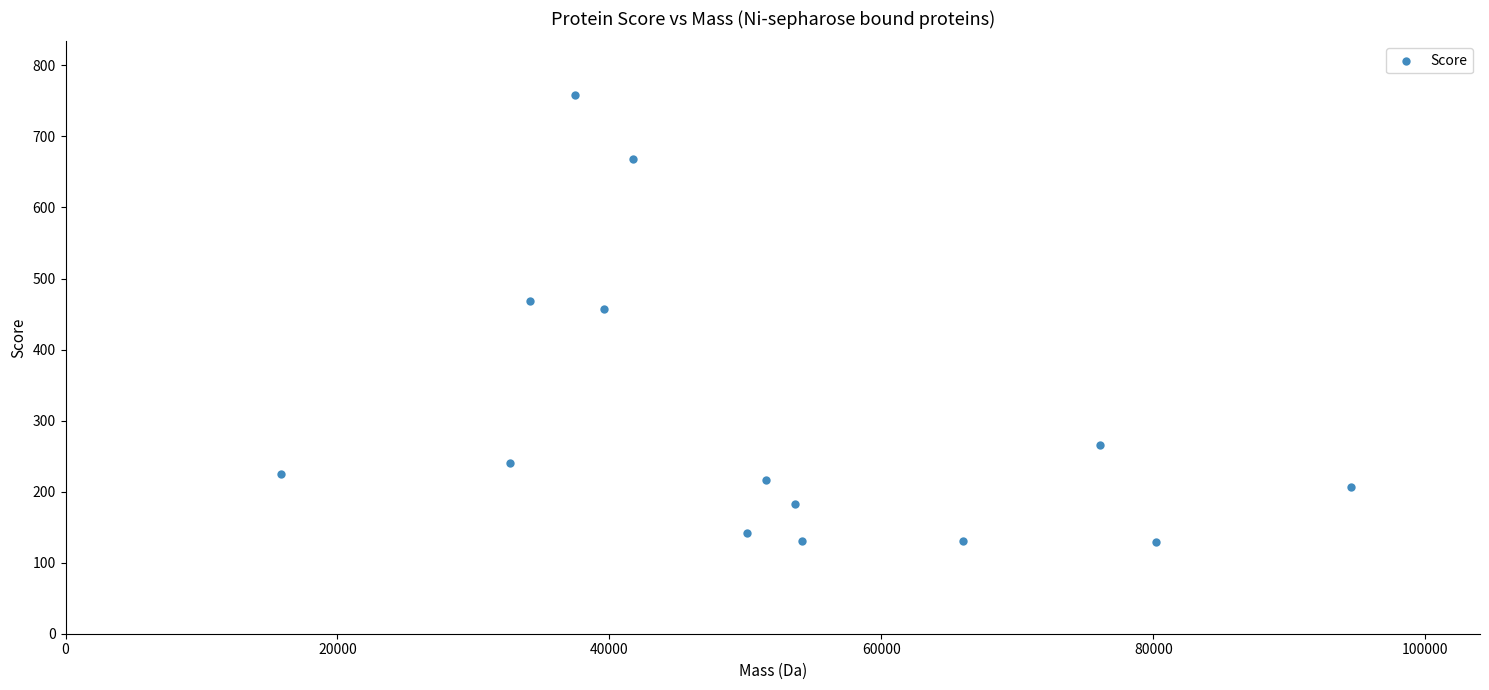

What Y value in the scatter plot is closest to 443?

457